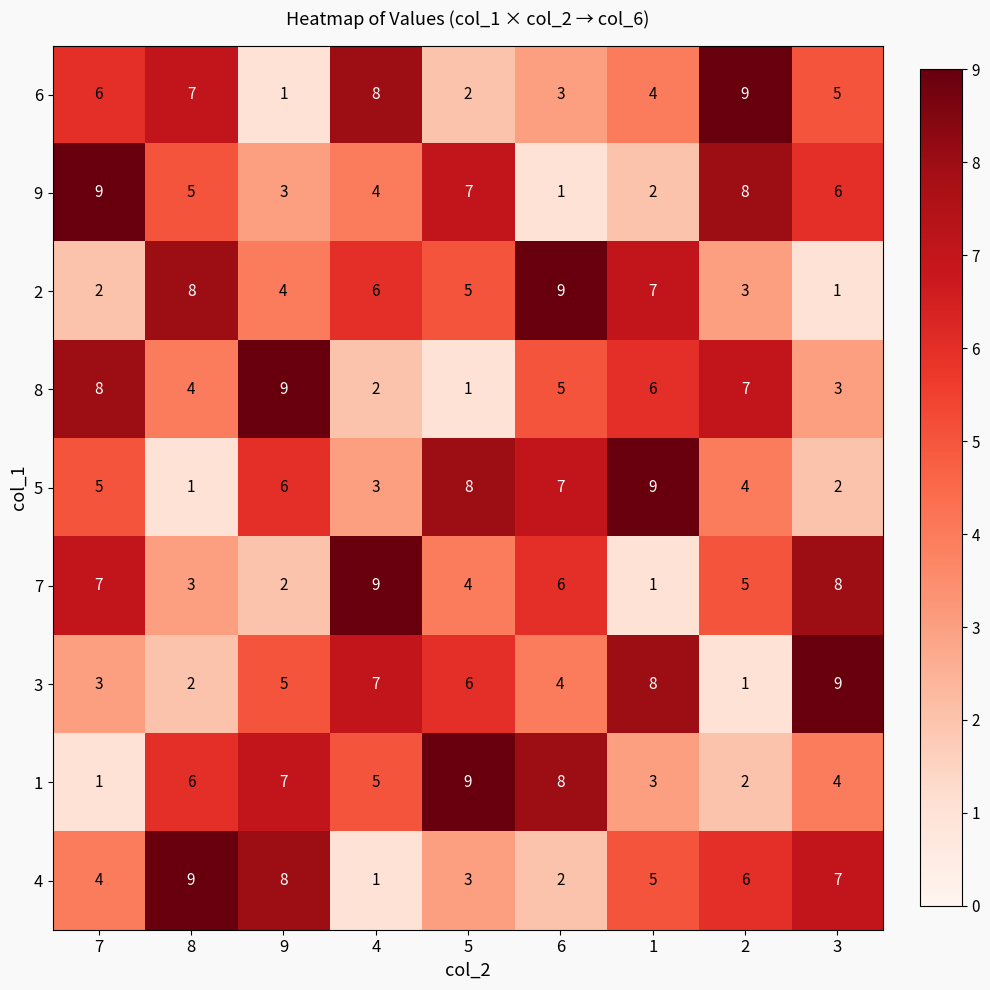

What is the sum of the 8 values at 4 and 3?

5